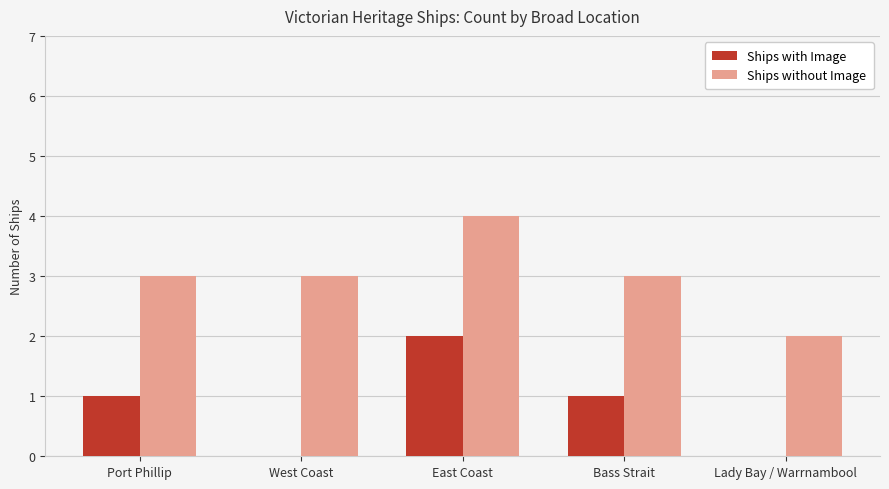

Is it true that Ships without Image equals 2 at Port Phillip?

False